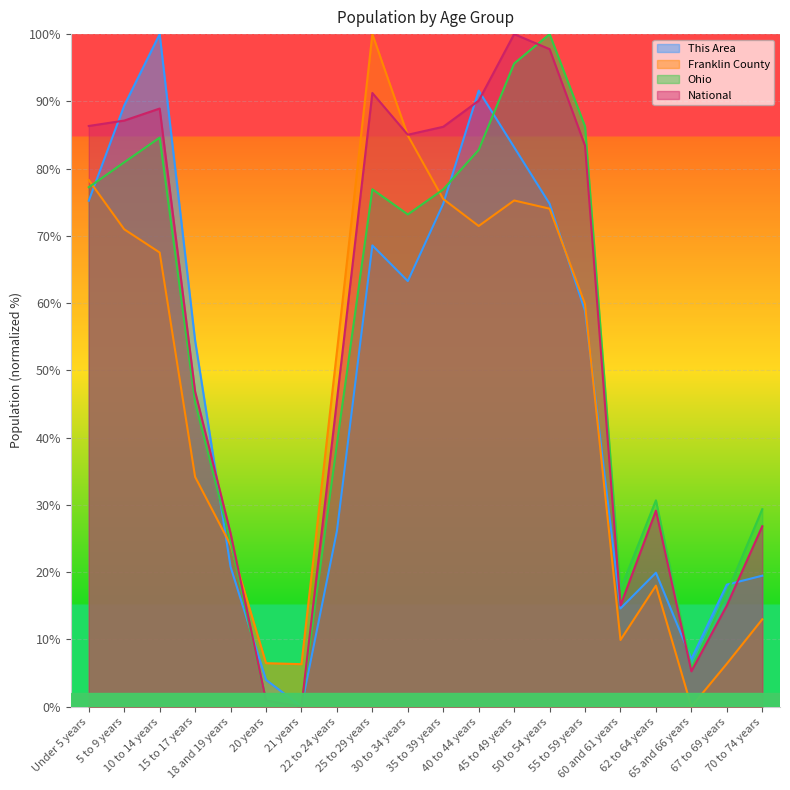

What is the difference between the maximum and minimum values in the National series?

100.0